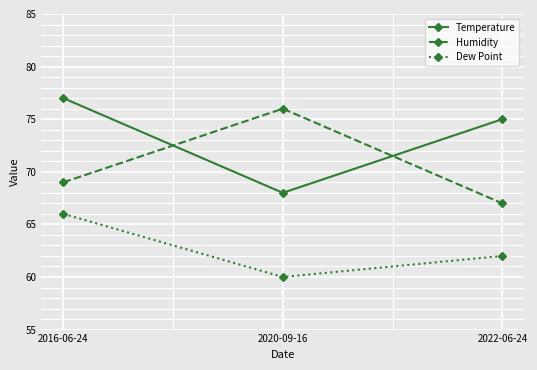

What position from the right is 2020-09-16?

2